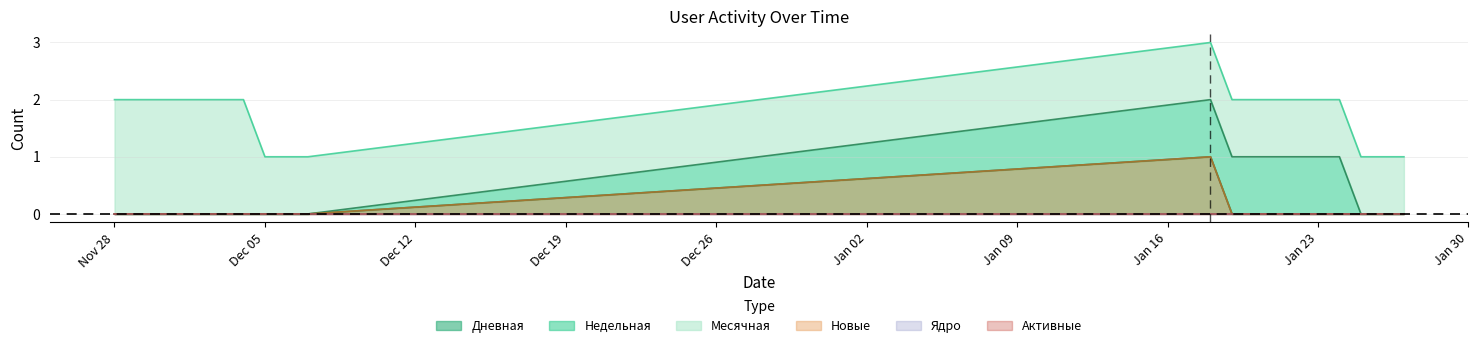

What is the spread (max minus min) of values at 2022-12-04?

2